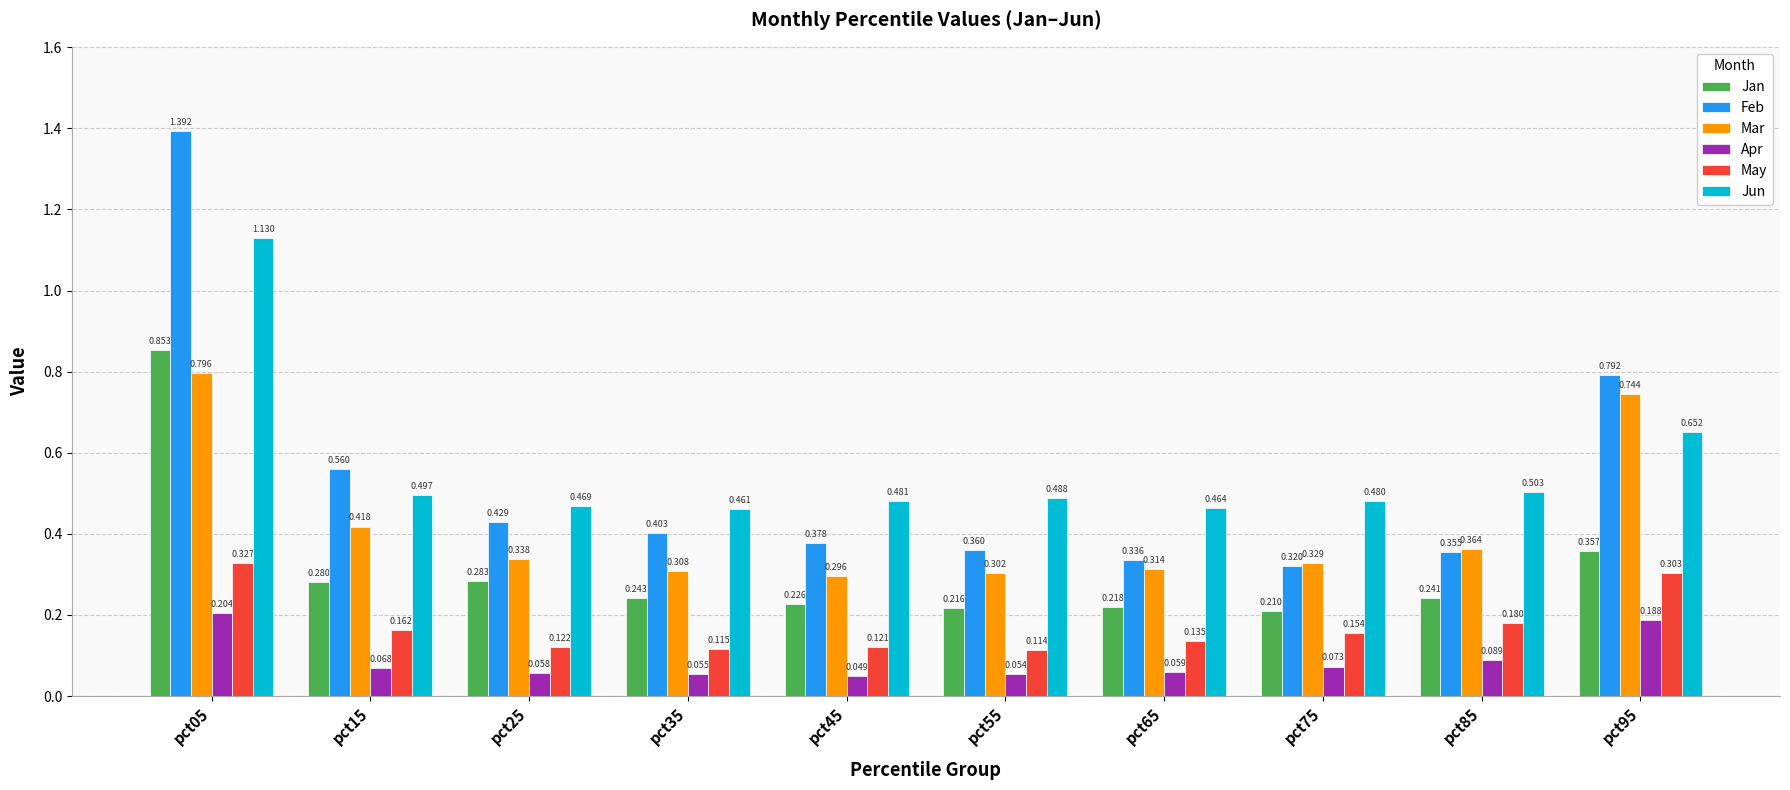

Rank the categories by Apr value from lowest to highest.

pct45, pct55, pct35, pct25, pct65, pct15, pct75, pct85, pct95, pct05